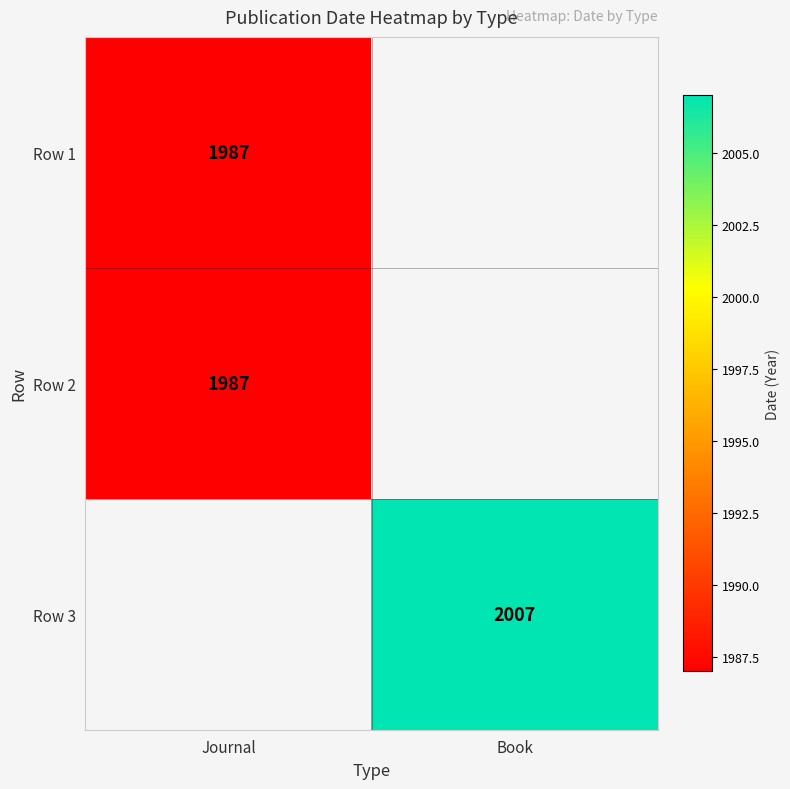

Is it true that Row 1 equals 3221 at Journal?

False